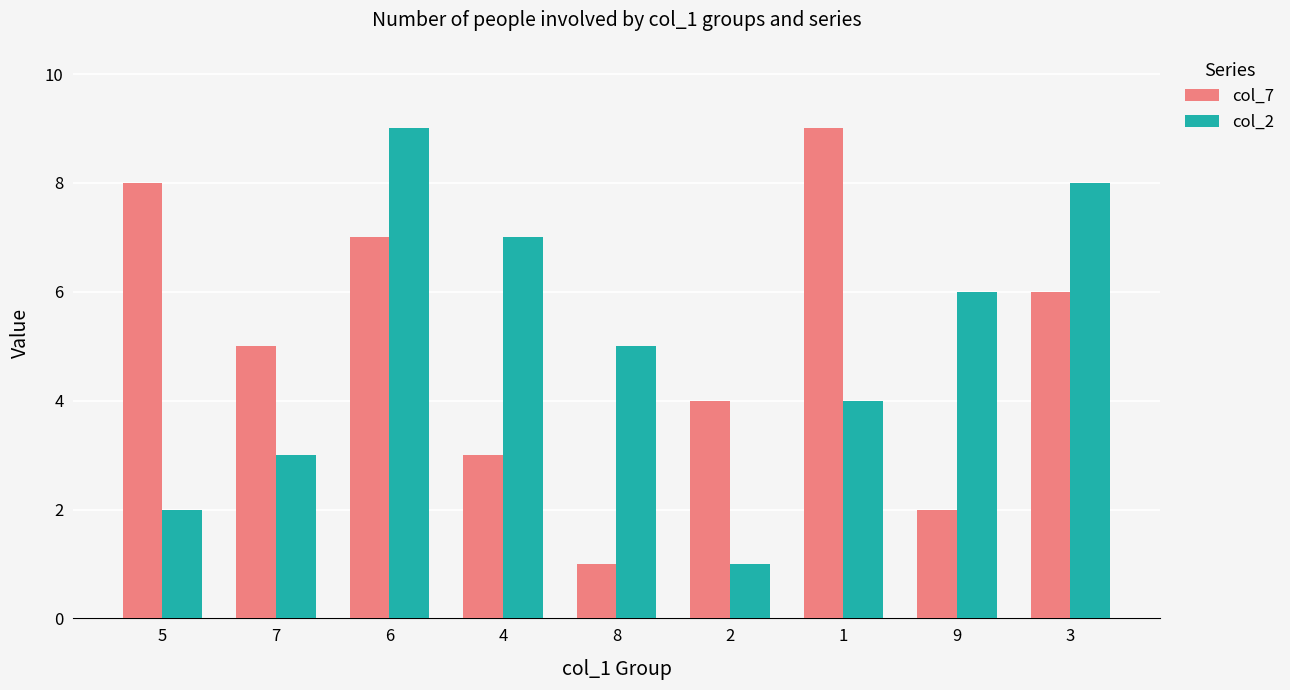

What is the label of the 5th bar from the right?

8